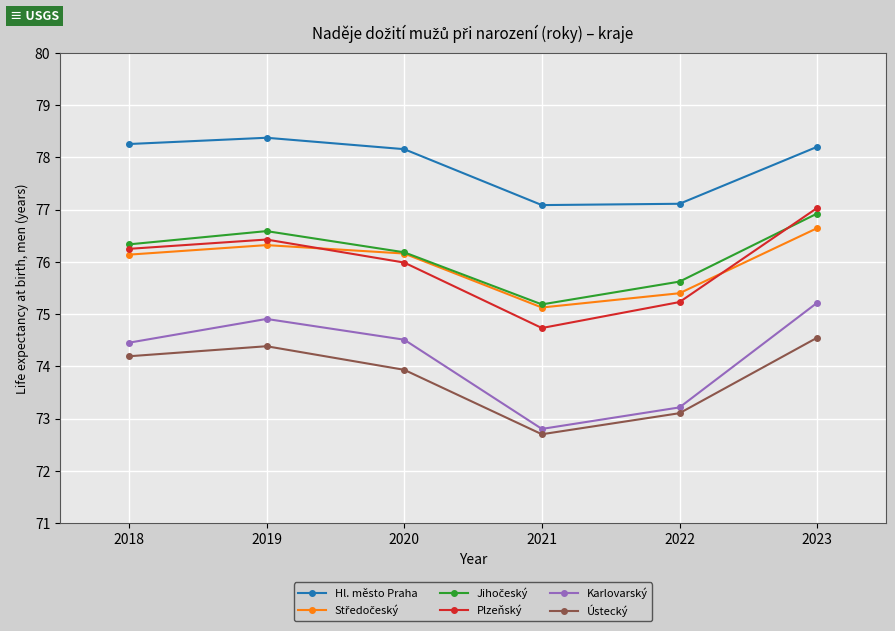

What is the sum of all Hl. město Praha values?

467.2